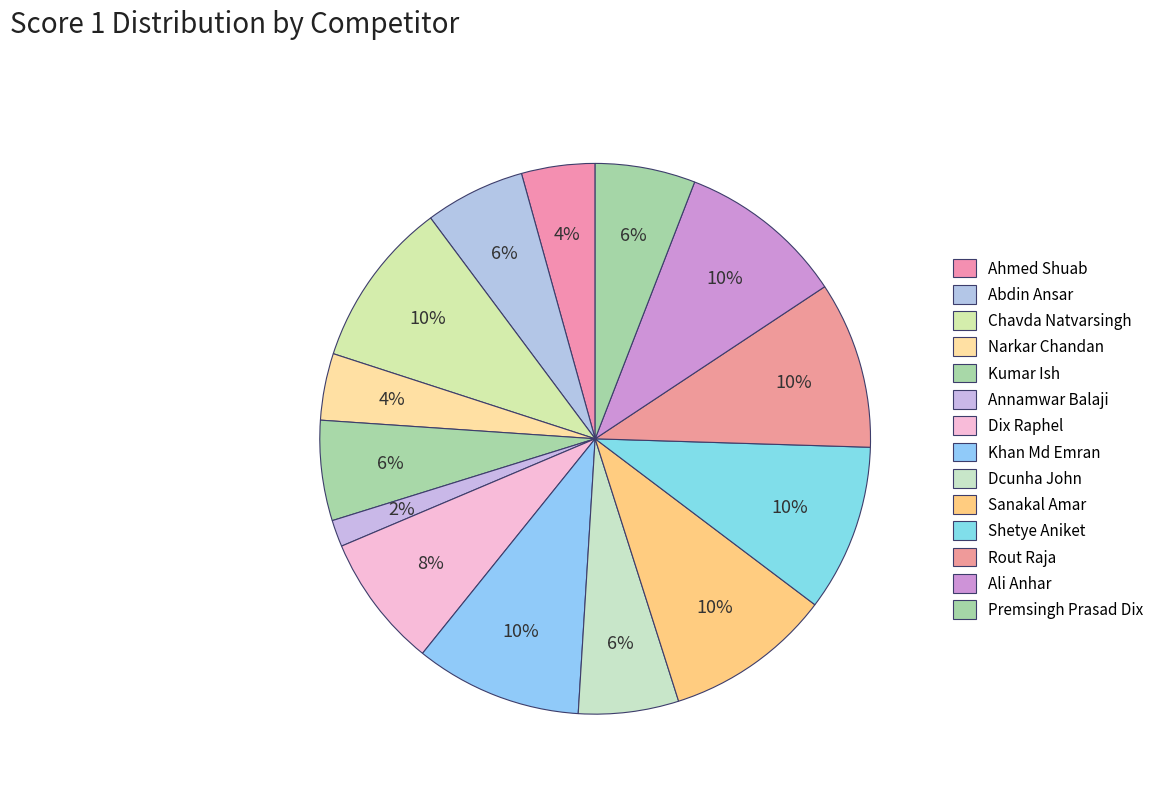

Is Narkar Chandan the majority of the pie?

No